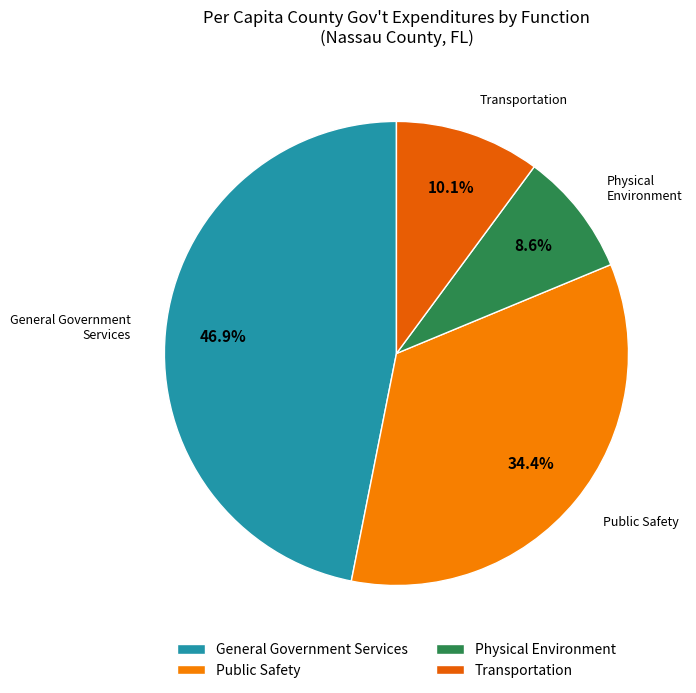

To the nearest percent, what is the average slice percentage?

25%